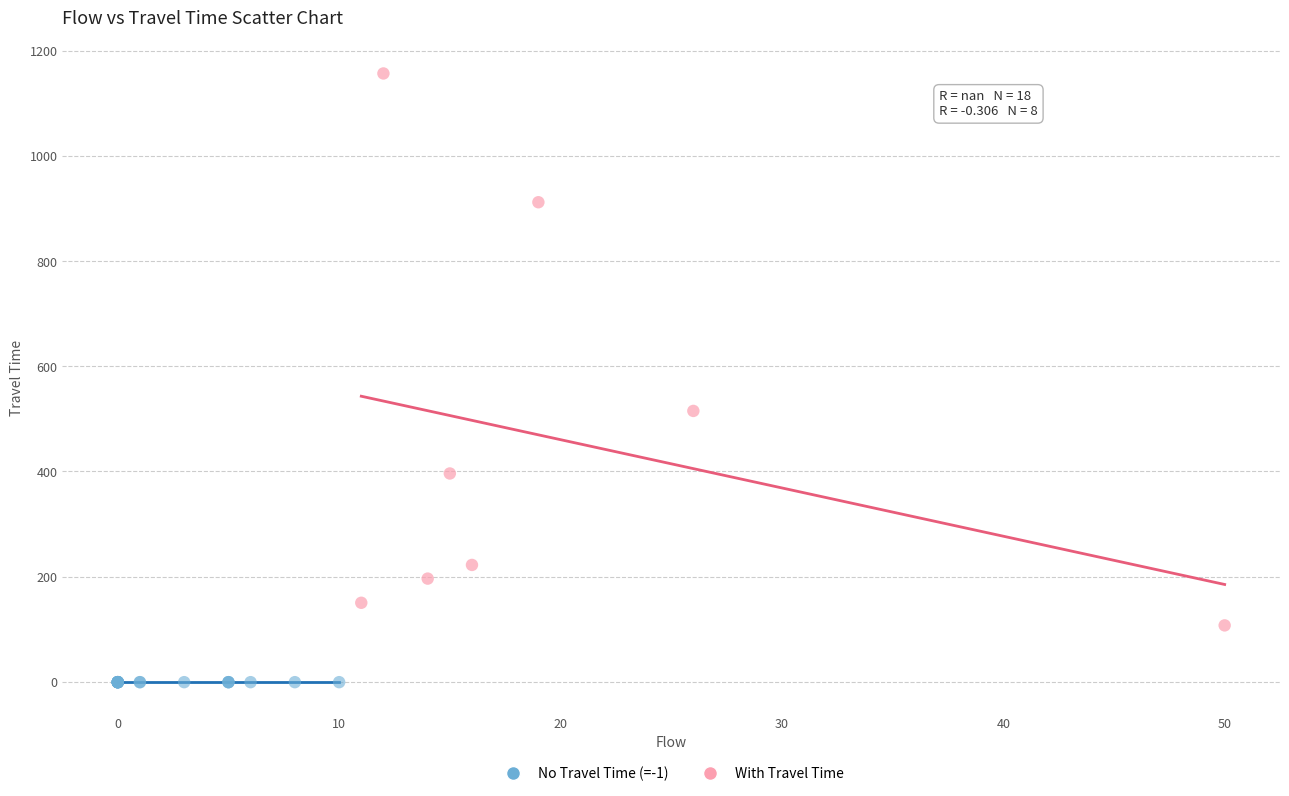

Which series reaches the minimum Y coordinate?

No Travel Time (=-1)